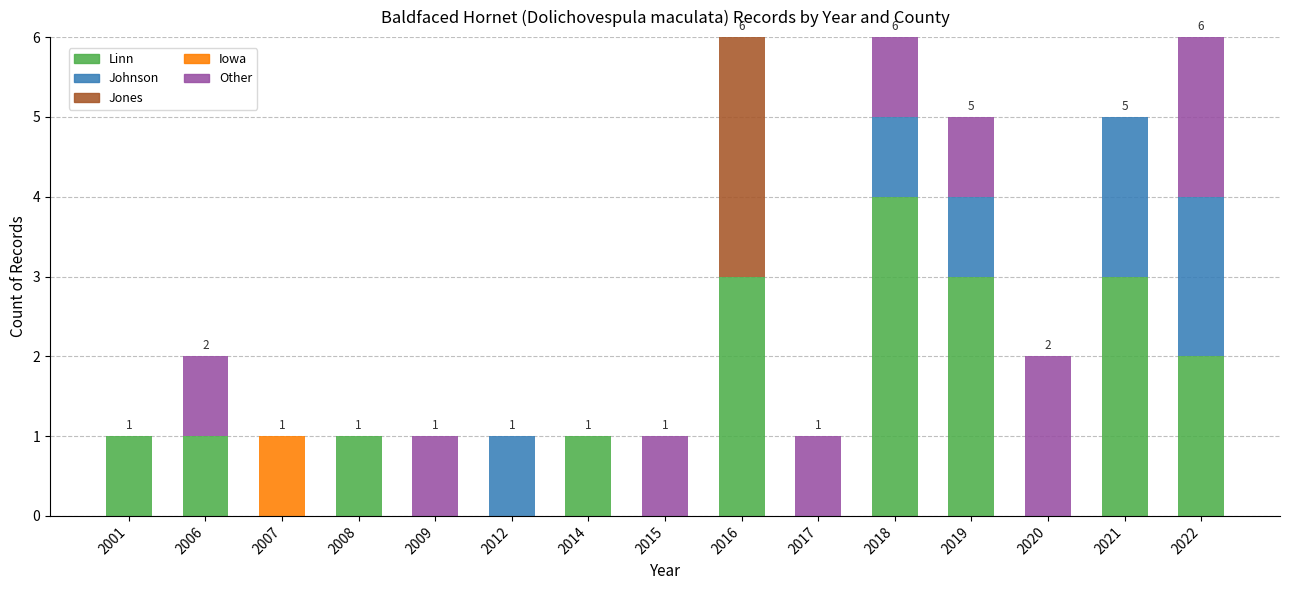

At which label does Linn reach its peak?

2018